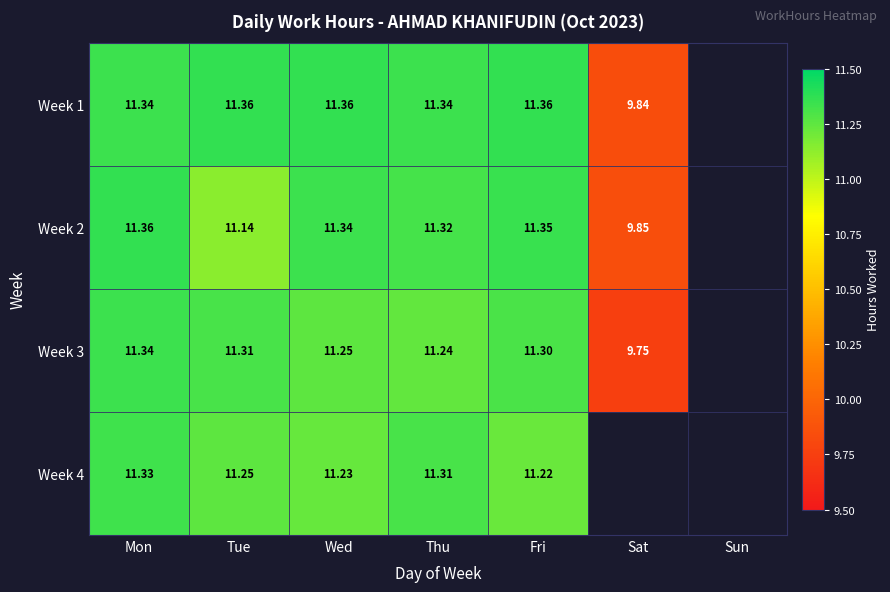

Read the Week 1 value at Tue.

11.4